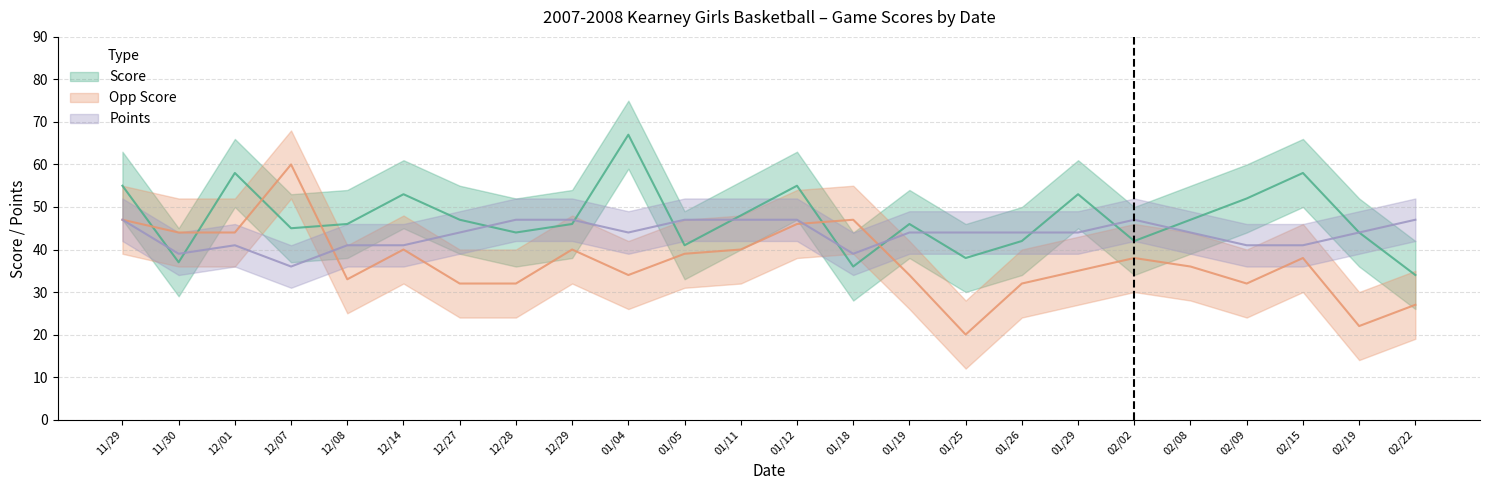

Reading left to right, list all the values displayed in this chart.

Score: 55	37	58	45	46	53	47	44	46	67	41	48	55	36	46	38	42	53	42	47	52	58	44	34
Opp Score: 47	44	44	60	33	40	32	32	40	34	39	40	46	47	34	20	32	35	38	36	32	38	22	27
Points: 47	39	41	36	41	41	44	47	47	44	47	47	47	39	44	44	44	44	47	44	41	41	44	47